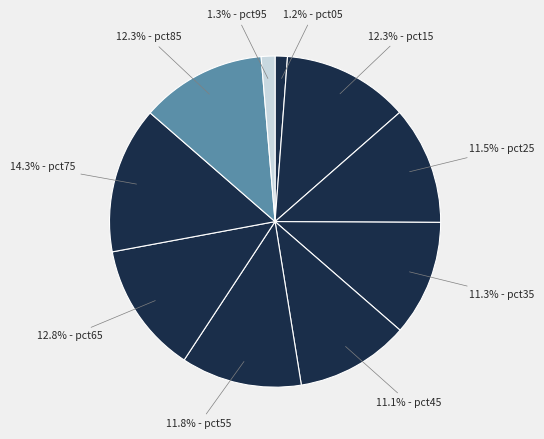

Count the number of slices in the pie.

10